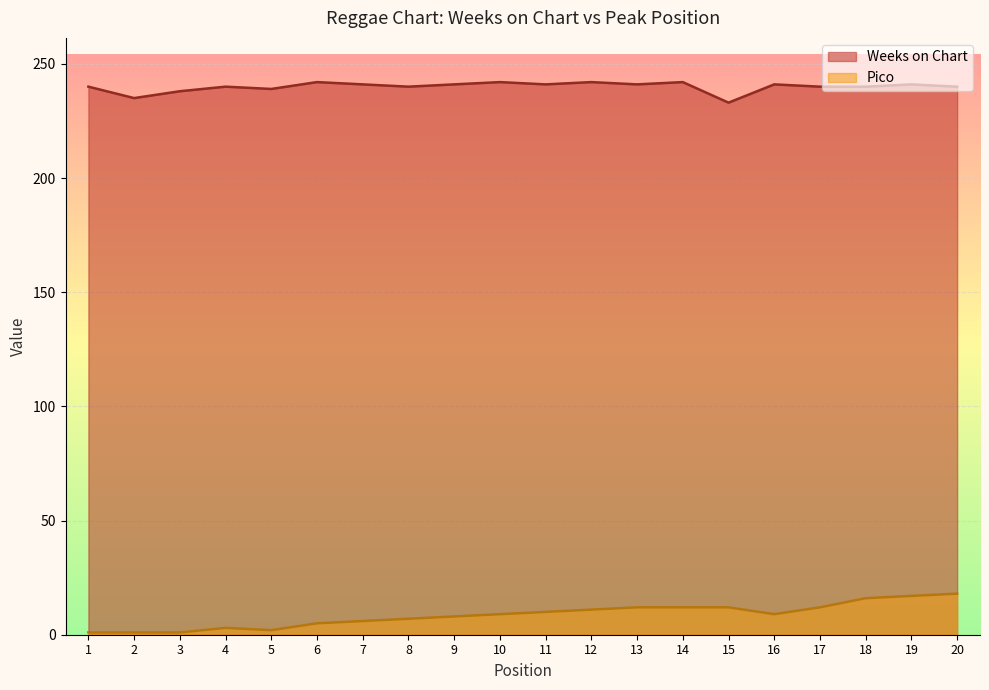

How many interior local peaks does the Weeks on Chart series have?

7